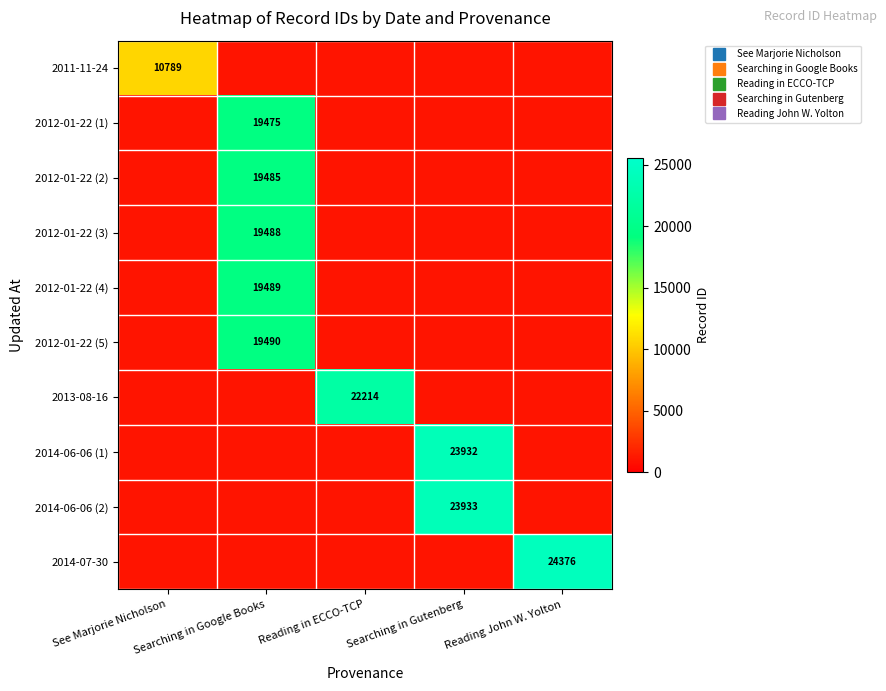

Count the number of data series in this chart.

10